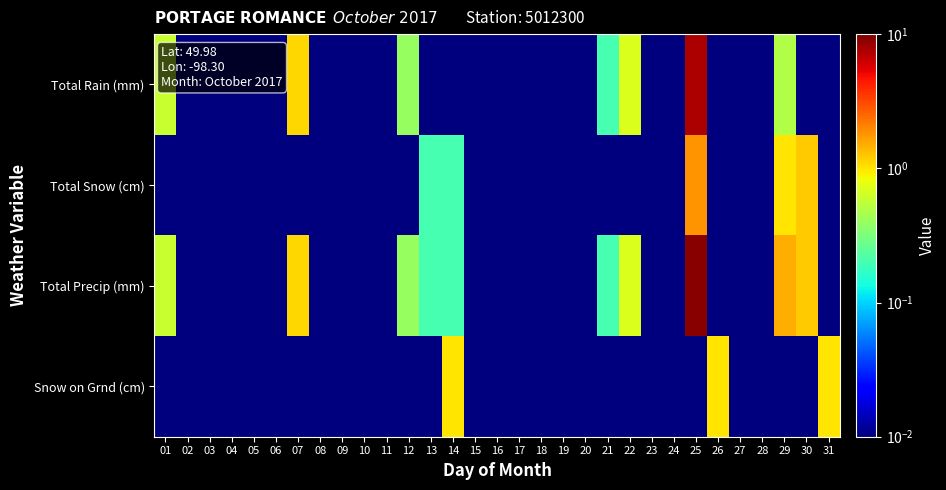

Rank the series at 19 from lowest to highest value.

Total Rain (mm), Total Snow (cm), Total Precip (mm), Snow on Grnd (cm)